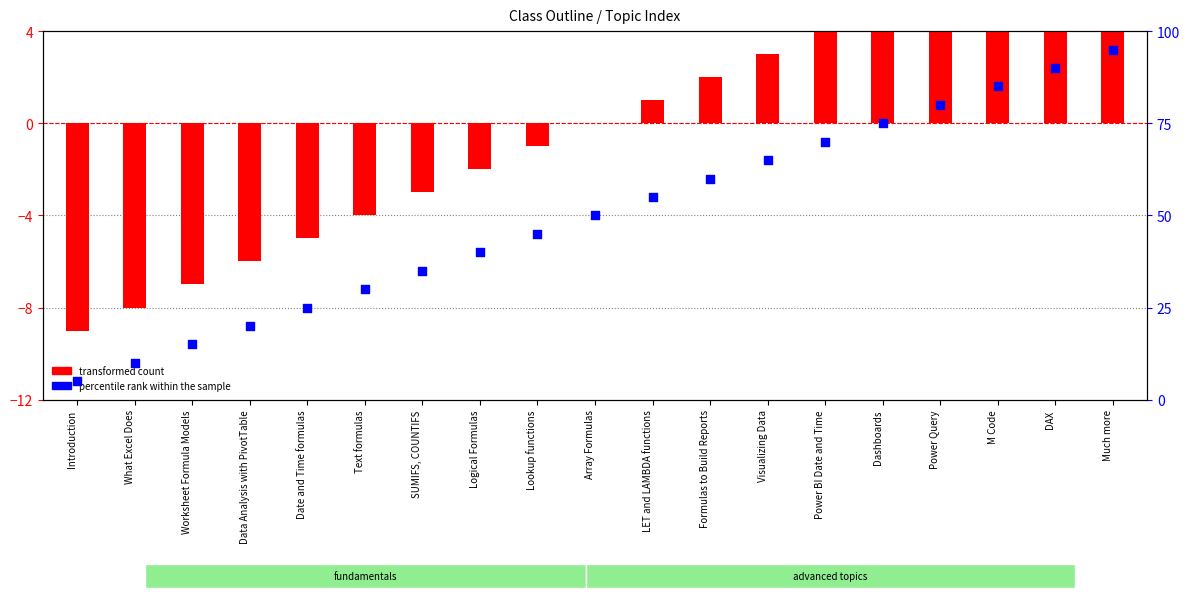

Is the value of transformed count at Visualizing Data greater than the value of percentile rank within the sample at Introduction?

No